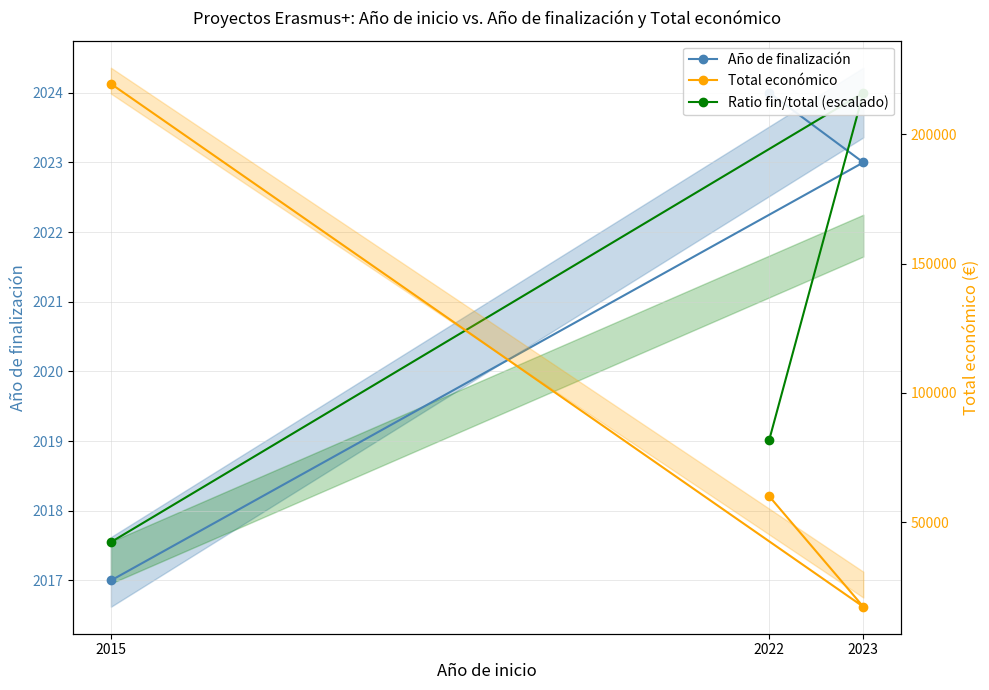

What is the difference between the highest and lowest values at 2023?

15286.0